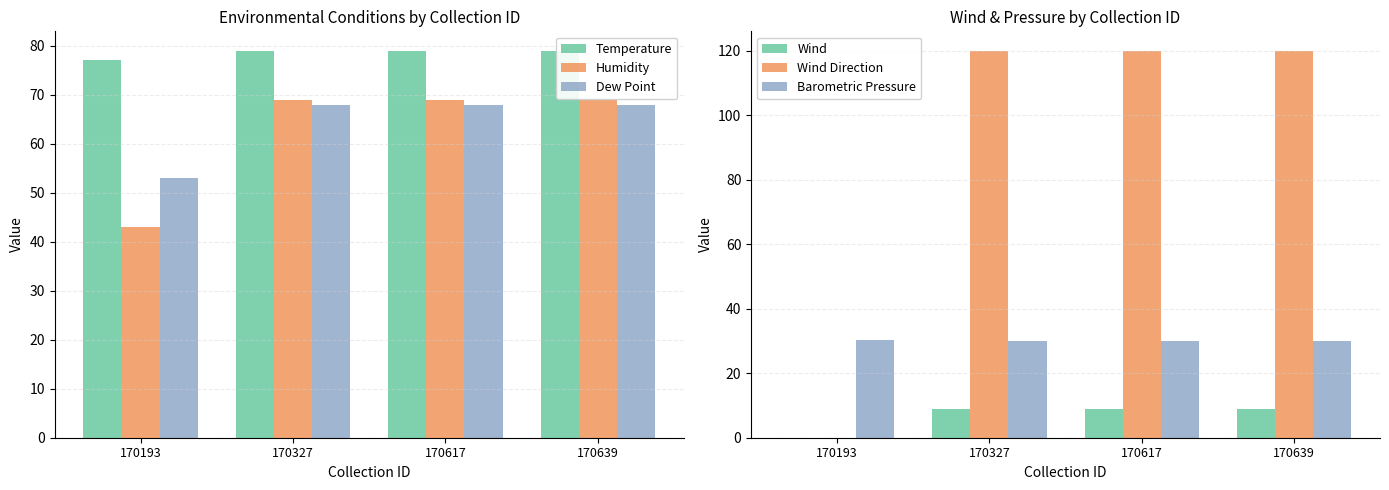

At 170327, list the series in order from largest to smallest.

Wind Direction, Temperature, Humidity, Dew Point, Barometric Pressure, Wind